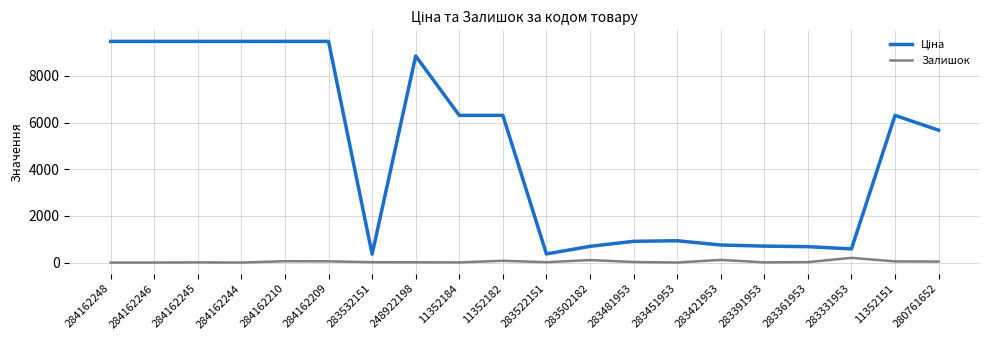

True or false: Залишок has a value of 49.0 at 11352151.

True